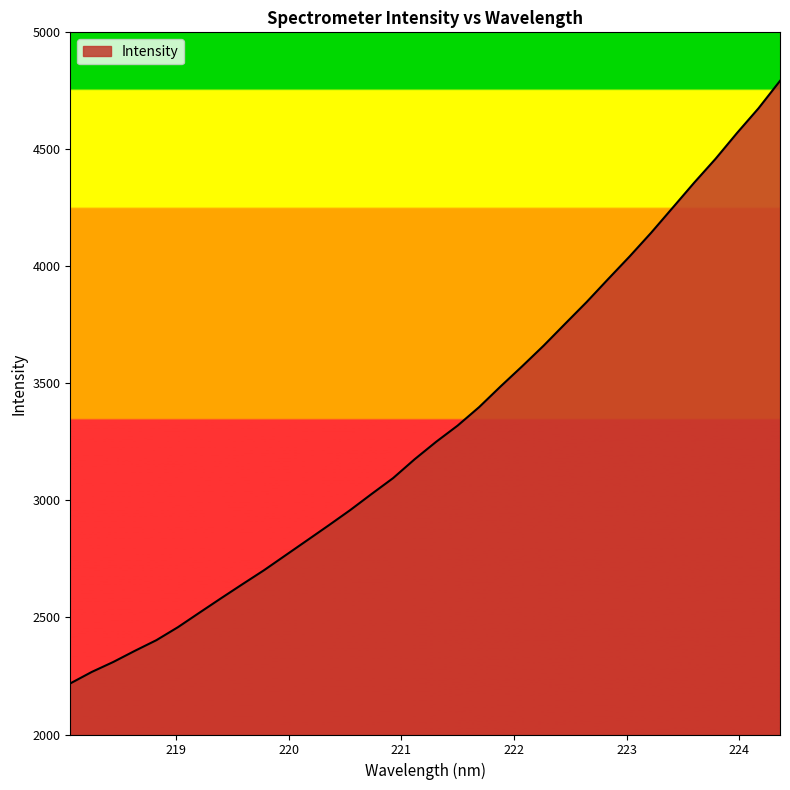

What is the difference between the maximum and minimum values?

2574.4